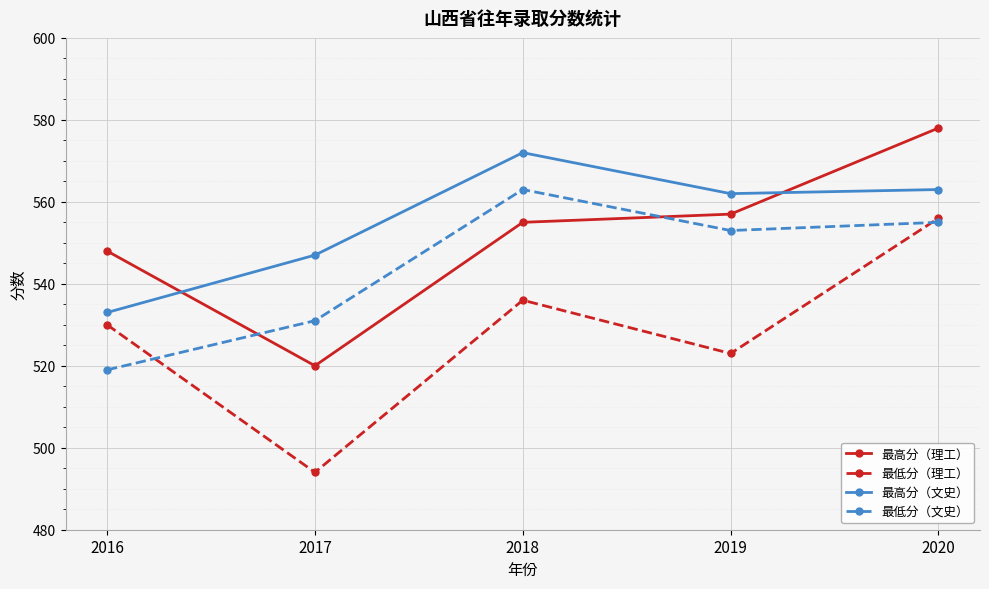

How many lines are shown in the chart?

4